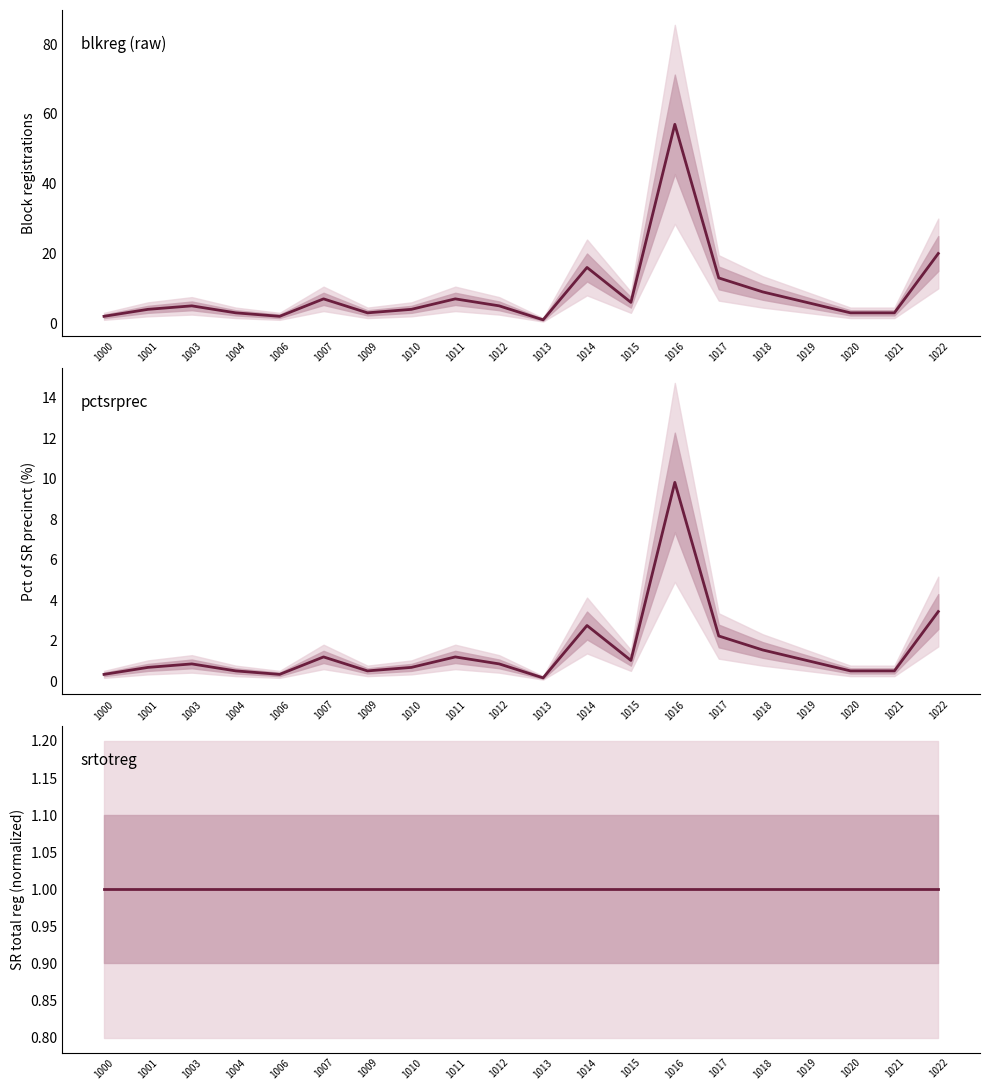

Reading left to right, extract all data points from this chart.

blkreg: 2.0	4.0	5.0	3.0	2.0	7.0	3.0	4.0	7.0	5.0	1.0	16.0	6.0	57.0	13.0	9.0	6.0	3.0	3.0	20.0
pctsrprec: 0.3	0.7	0.9	0.5	0.3	1.2	0.5	0.7	1.2	0.9	0.2	2.8	1.0	9.8	2.2	1.6	1.0	0.5	0.5	3.4
srtotreg (normalized): 1.0	1.0	1.0	1.0	1.0	1.0	1.0	1.0	1.0	1.0	1.0	1.0	1.0	1.0	1.0	1.0	1.0	1.0	1.0	1.0